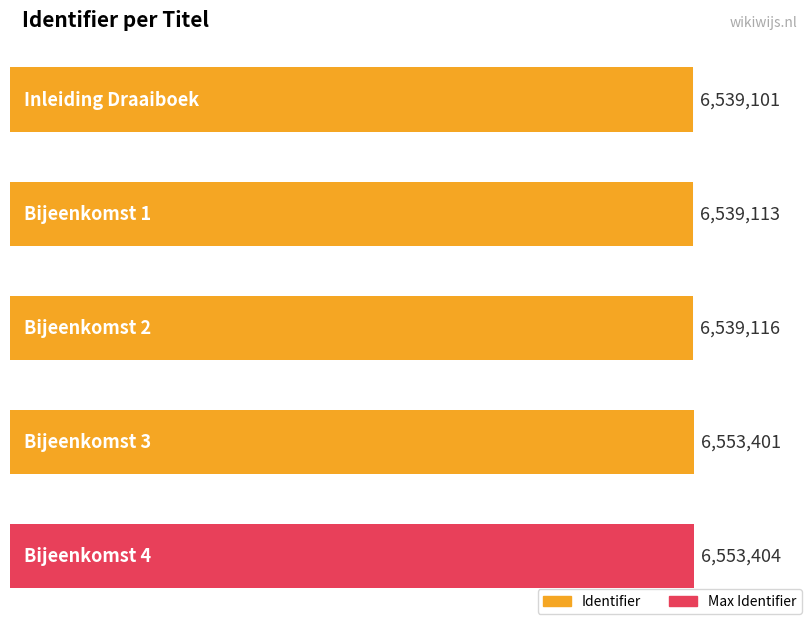

What is the ratio of the value at Bijeenkomst 2 to the value at Bijeenkomst 4?

1.0